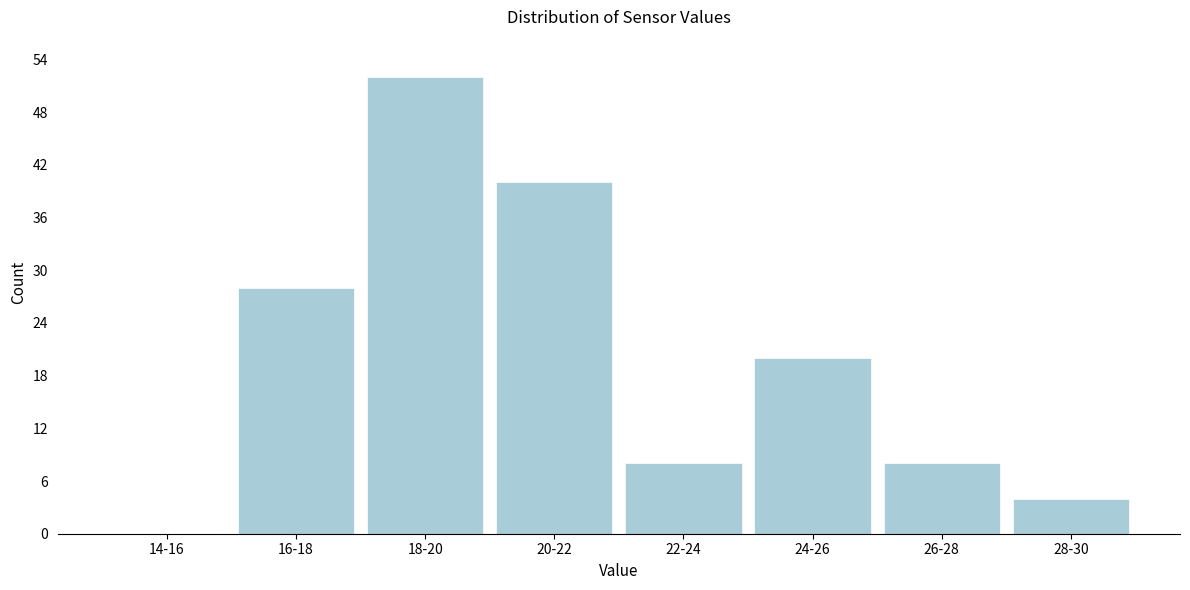

Reading right to left, list all the values displayed in this chart.

28-30=4	26-28=8	24-26=20	22-24=8	20-22=40	18-20=52	16-18=28	14-16=0